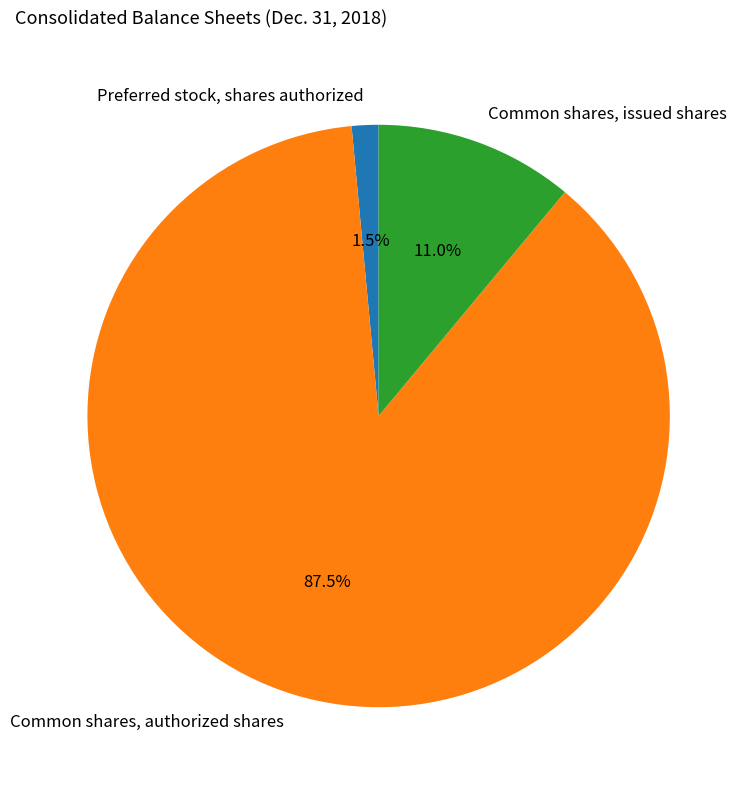

To the nearest percent, what is the difference between the Common shares, authorized shares and Preferred stock, shares authorized slice percentages?

86%